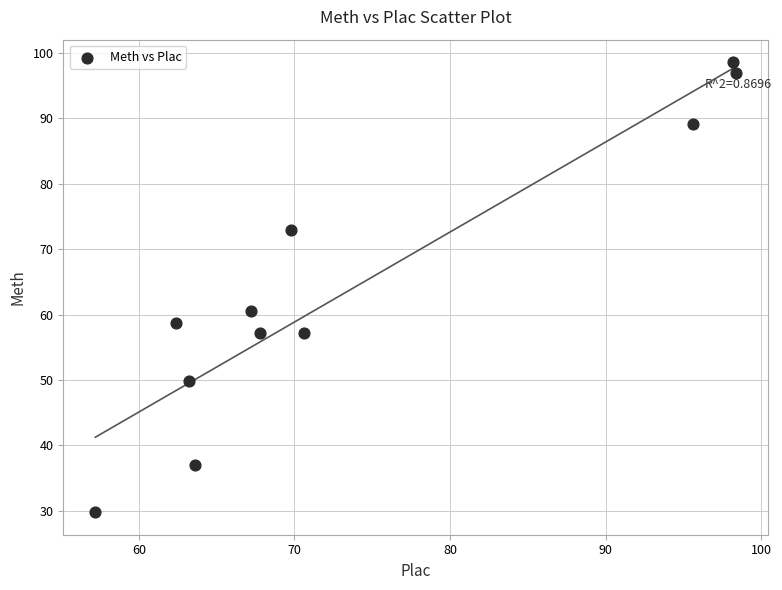

What is the average X value?

74.0